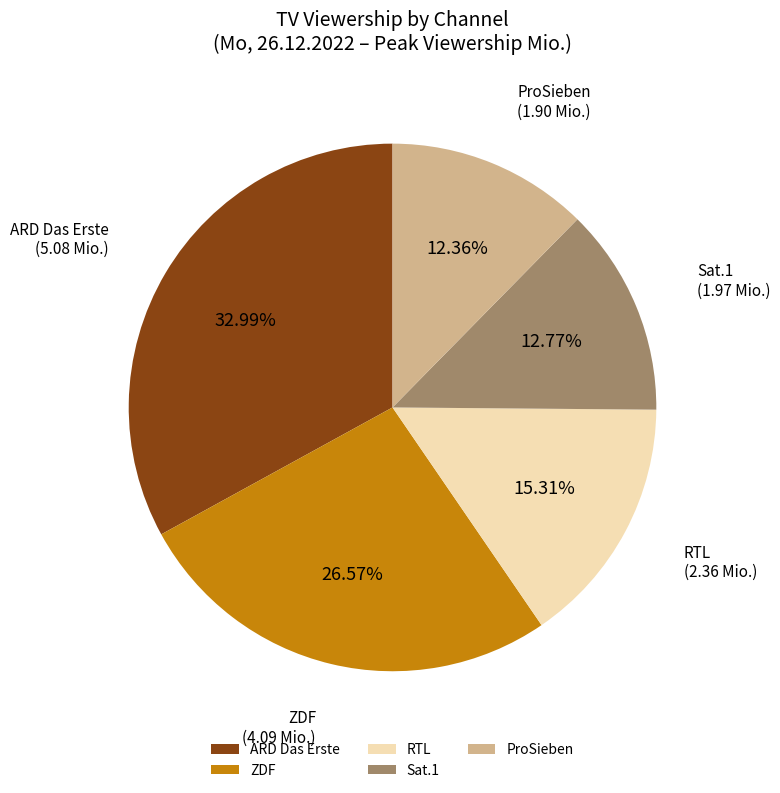

The RTL slice represents 26% of the pie. True or false?

False